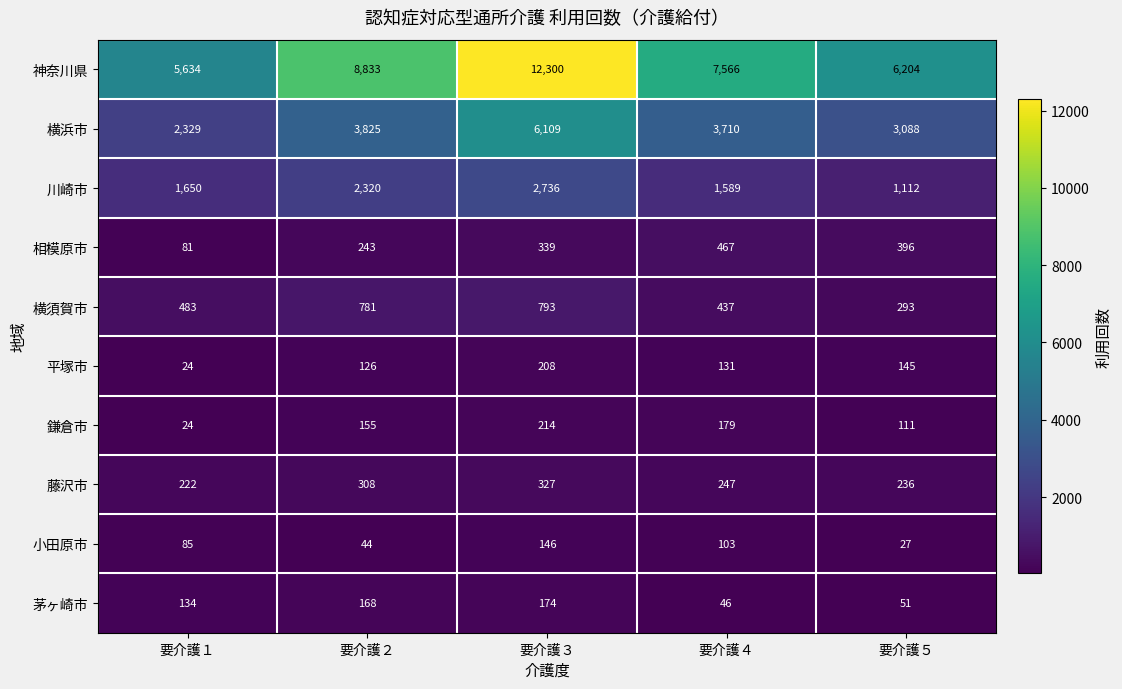

At which category does the chart reach its minimum across all series?

要介護１